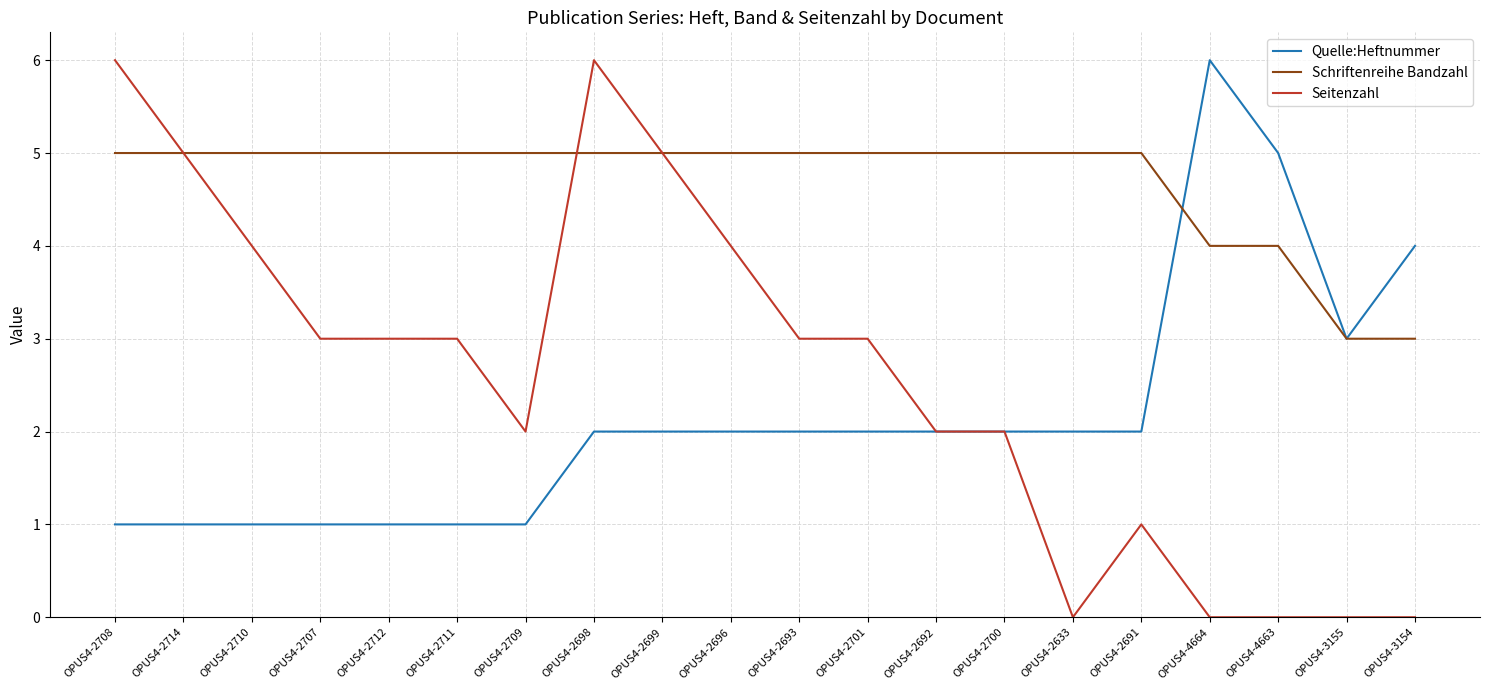

At which category is the sum across all series the highest?

OPUS4-2698